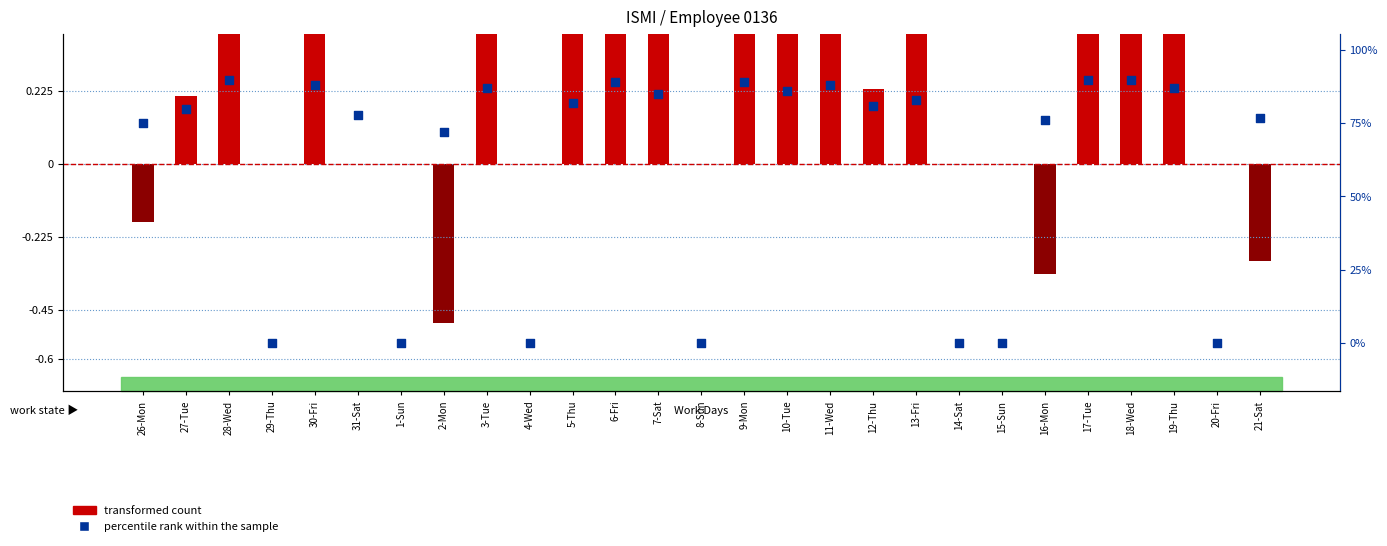

Is the value of percentile rank within the sample at 13-Fri greater than the value of transformed count at 16-Mon?

Yes